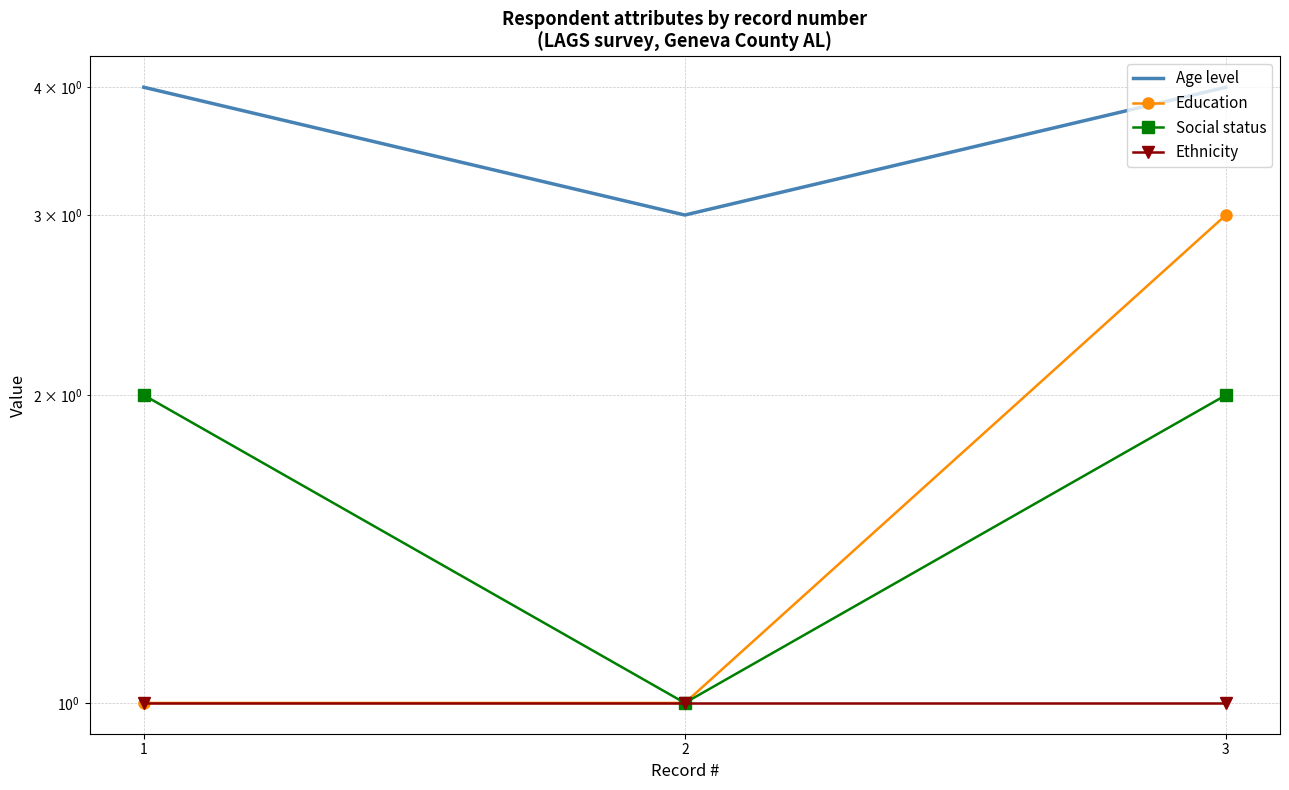

Between 3 and 2, which is larger?

3